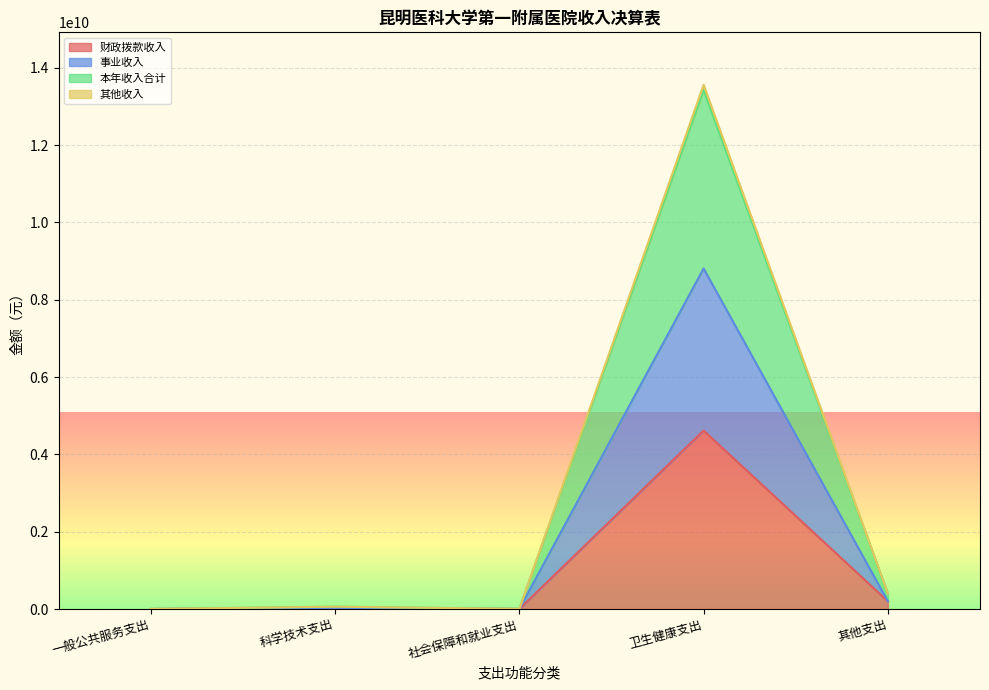

What is the label of the 4th point from the right?

科学技术支出